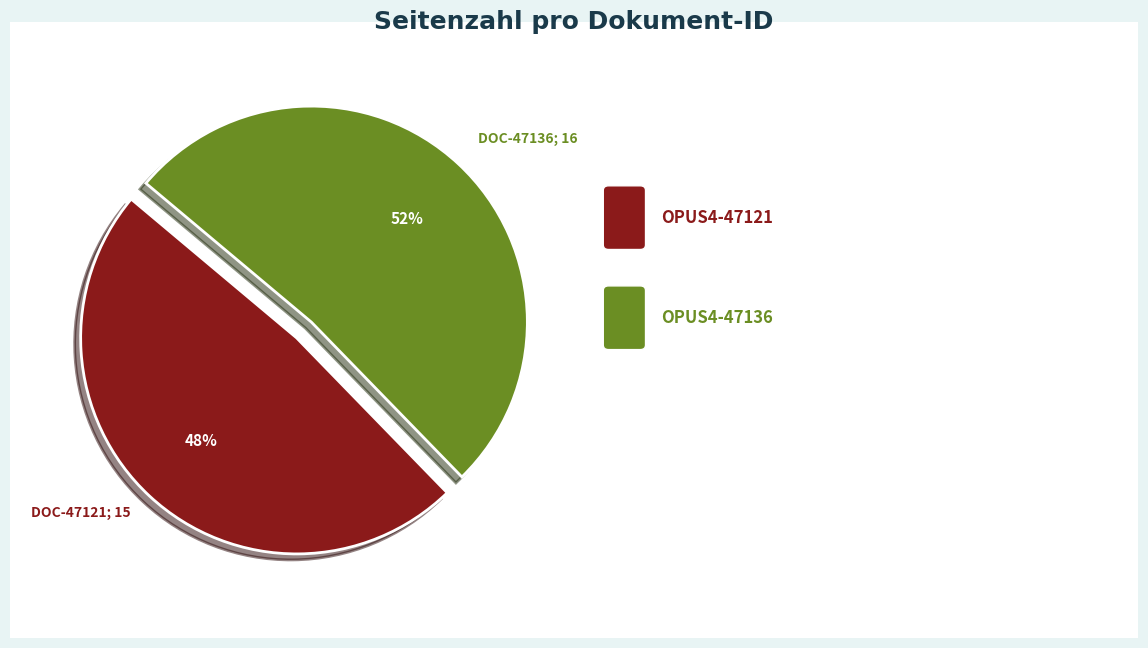

To the nearest percent, what is the average slice percentage?

50%